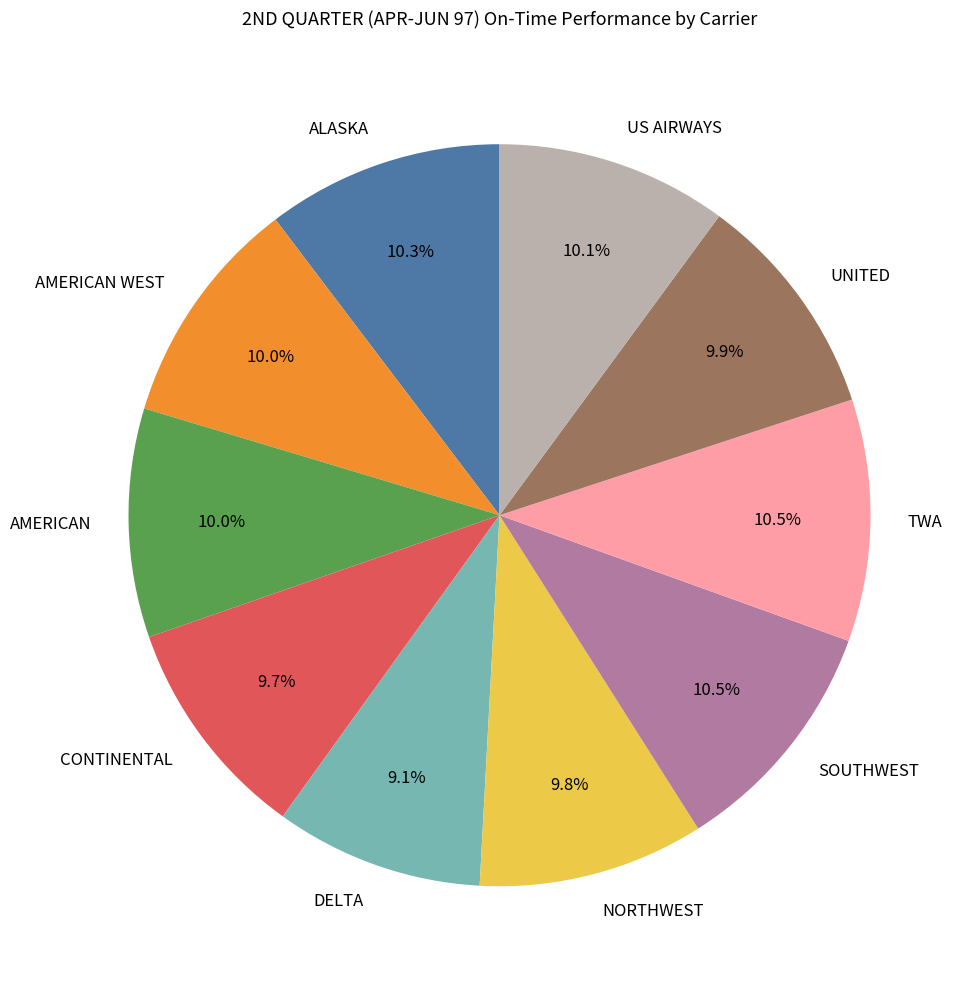

Does AMERICAN represent more than half of the total?

No